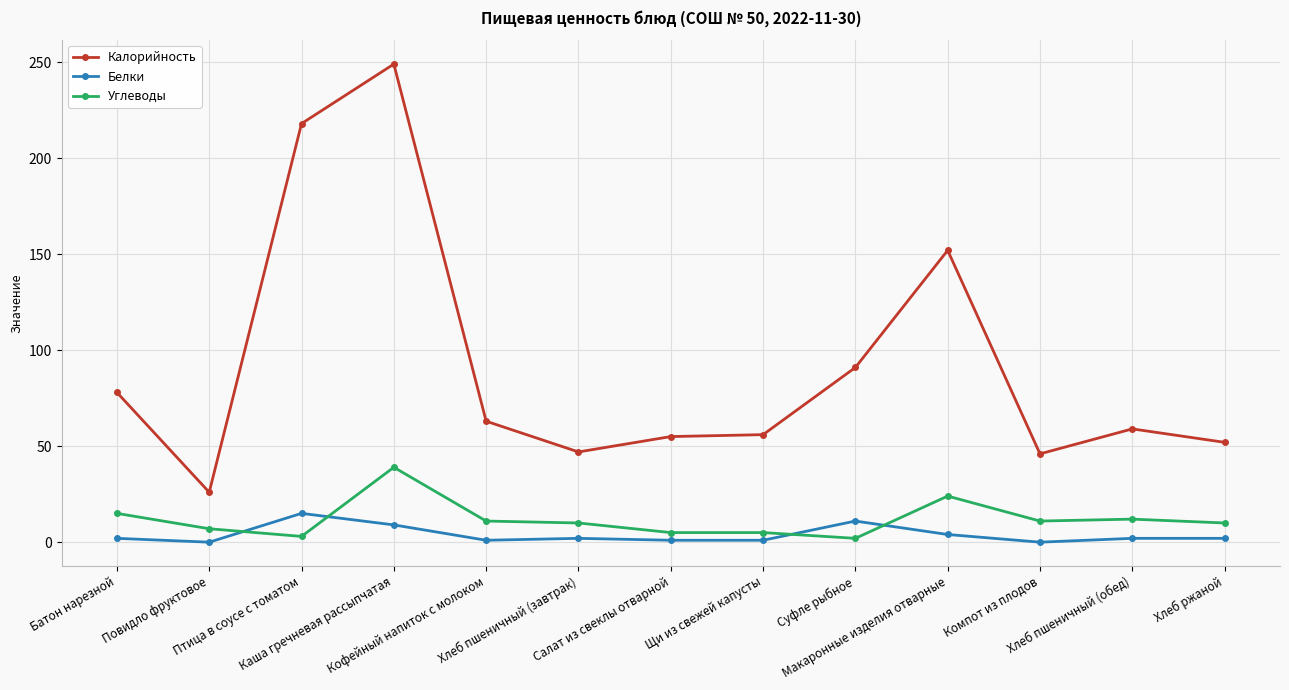

How many lines are shown in the chart?

3